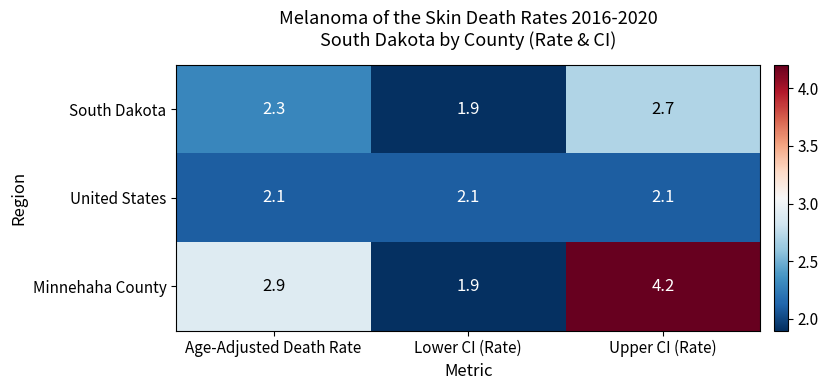

Which series has the largest total across all categories?

Minnehaha County